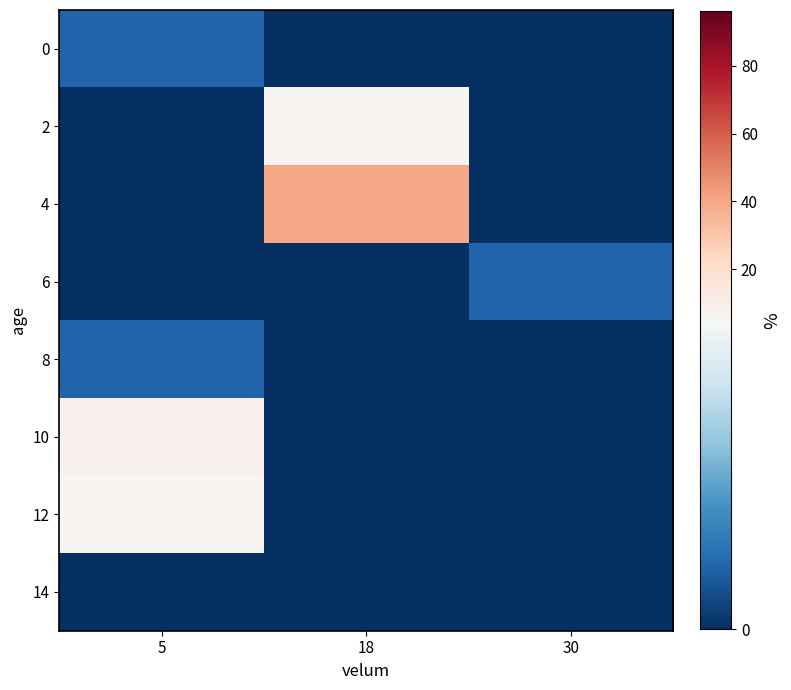

Reading left to right, transcribe all the data shown in this chart.

0: 5=1	18=0	30=0
2: 5=0	18=7	30=0
4: 5=0	18=40	30=0
6: 5=0	18=0	30=1
8: 5=1	18=0	30=0
10: 5=9	18=0	30=0
12: 5=7	18=0	30=0
14: 5=0	18=0	30=0